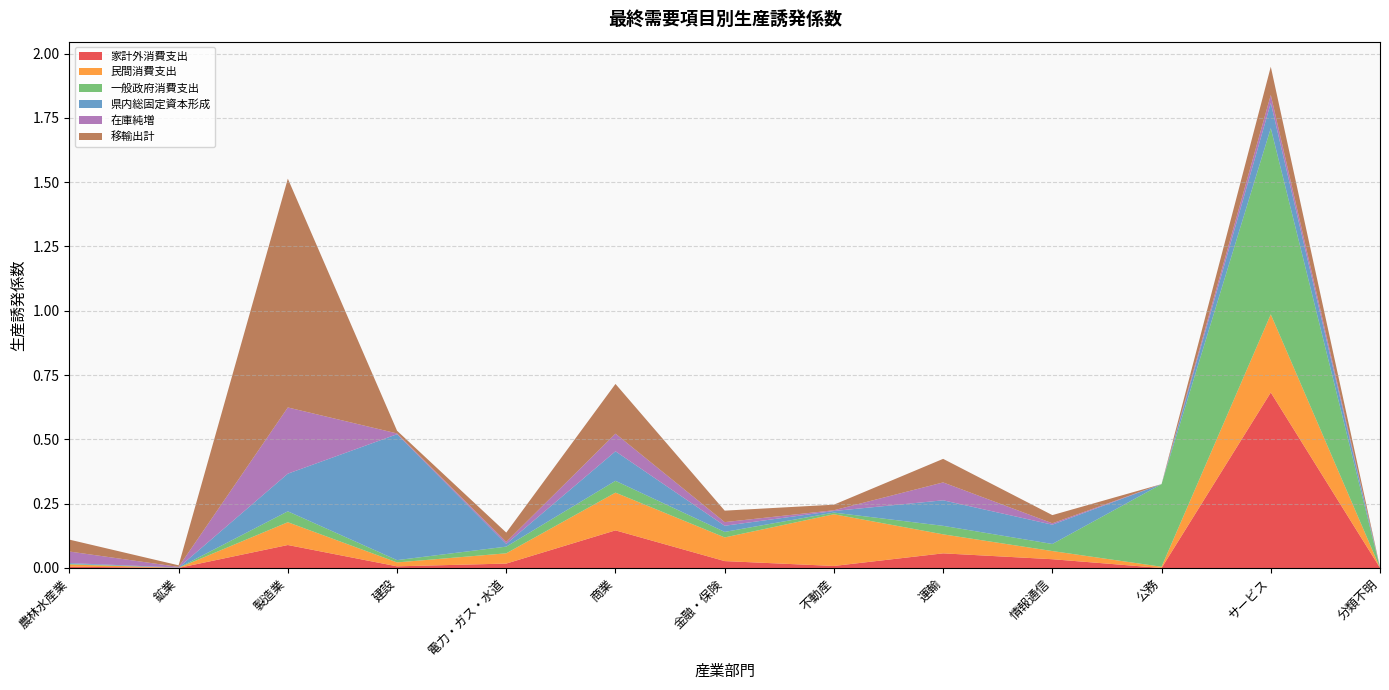

Reading left to right, list all the values displayed in this chart.

家計外消費支出: 農林水産業=0.0	鉱業=0.0	製造業=0.1	建設=0.0	電力・ガス・水道=0.0	商業=0.1	金融・保険=0.0	不動産=0.0	運輸=0.1	情報通信=0.0	公務=0.0	サービス=0.7	分類不明=0.0
民間消費支出: 農林水産業=0.0	鉱業=0.0	製造業=0.1	建設=0.0	電力・ガス・水道=0.0	商業=0.1	金融・保険=0.1	不動産=0.2	運輸=0.1	情報通信=0.0	公務=0.0	サービス=0.3	分類不明=0.0
一般政府消費支出: 農林水産業=0.0	鉱業=0.0	製造業=0.0	建設=0.0	電力・ガス・水道=0.0	商業=0.0	金融・保険=0.0	不動産=0.0	運輸=0.0	情報通信=0.0	公務=0.3	サービス=0.7	分類不明=0.0
県内総固定資本形成: 農林水産業=0.0	鉱業=0.0	製造業=0.1	建設=0.5	電力・ガス・水道=0.0	商業=0.1	金融・保険=0.0	不動産=0.0	運輸=0.1	情報通信=0.1	公務=0.0	サービス=0.1	分類不明=0.0
在庫純増: 農林水産業=0.0	鉱業=0.0	製造業=0.3	建設=0.0	電力・ガス・水道=0.0	商業=0.1	金融・保険=0.0	不動産=0.0	運輸=0.1	情報通信=0.0	公務=0.0	サービス=0.0	分類不明=0.0
移輸出計: 農林水産業=0.0	鉱業=0.0	製造業=0.9	建設=0.0	電力・ガス・水道=0.0	商業=0.2	金融・保険=0.0	不動産=0.0	運輸=0.1	情報通信=0.0	公務=0.0	サービス=0.1	分類不明=0.0